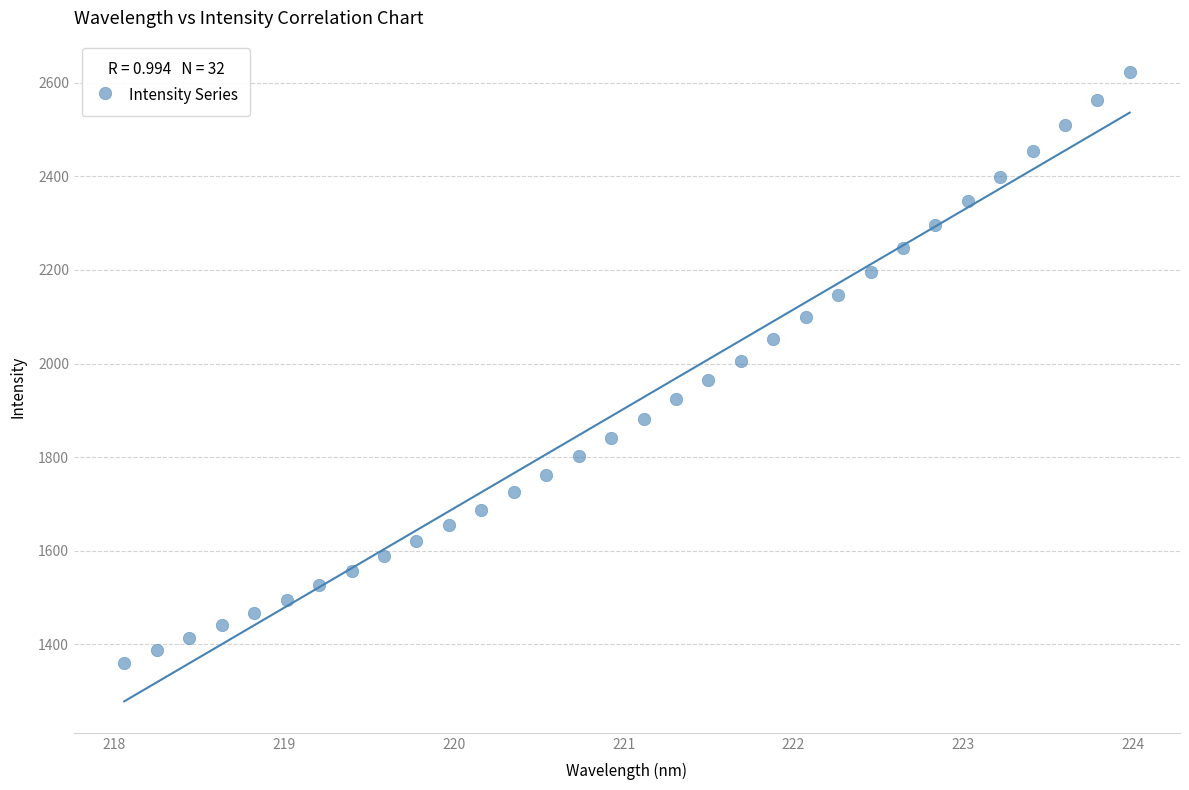

What is the range of Y values (max minus min)?

1261.4